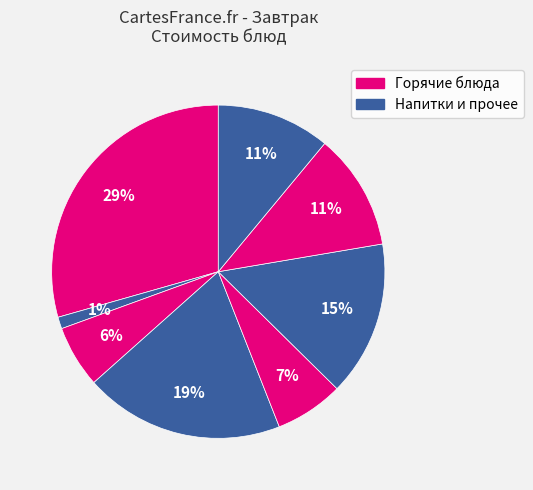

Is there any slice that represents more than half of the pie?

No